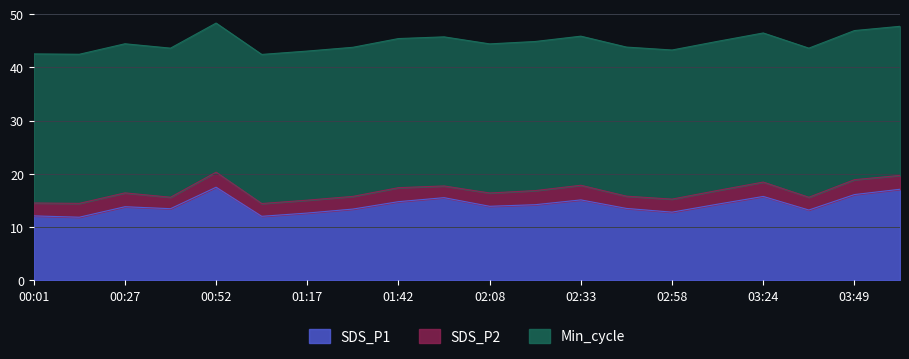

True or false: SDS_P2 and Min_cycle intersect in this chart.

False